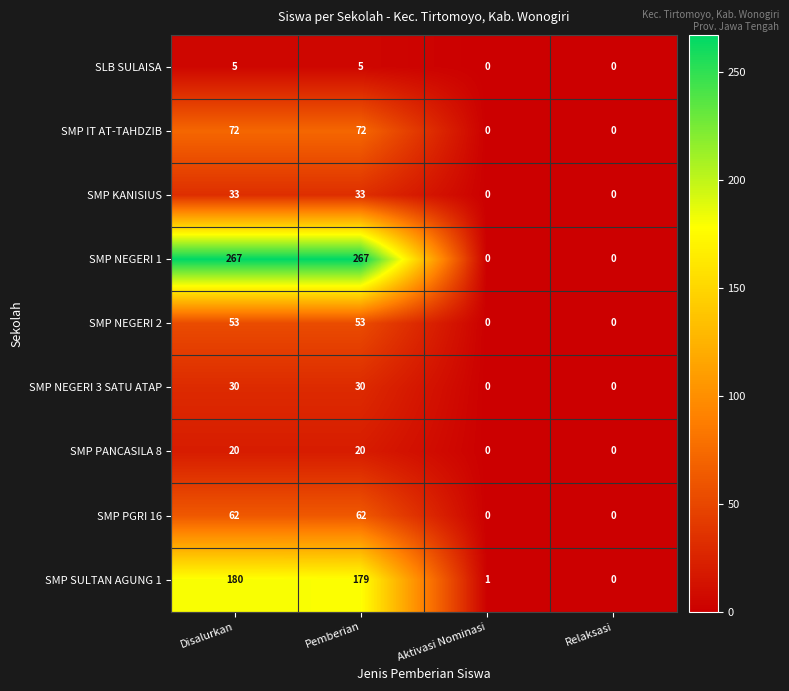

Count the number of categories in the chart.

4